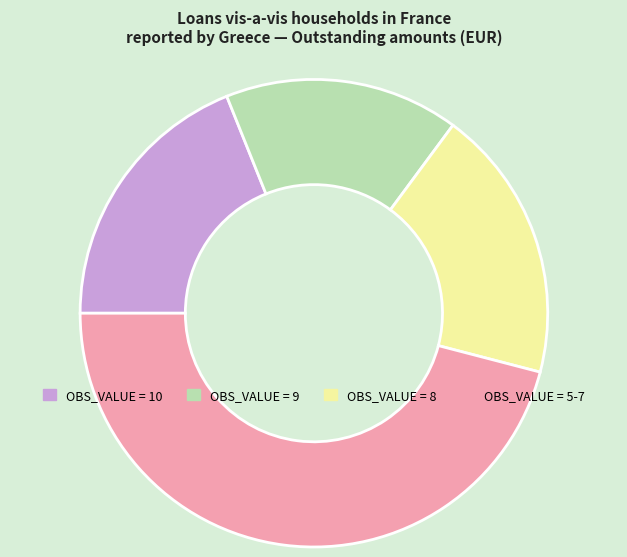

What is the smallest slice in the pie chart?

OBS_VALUE = 9